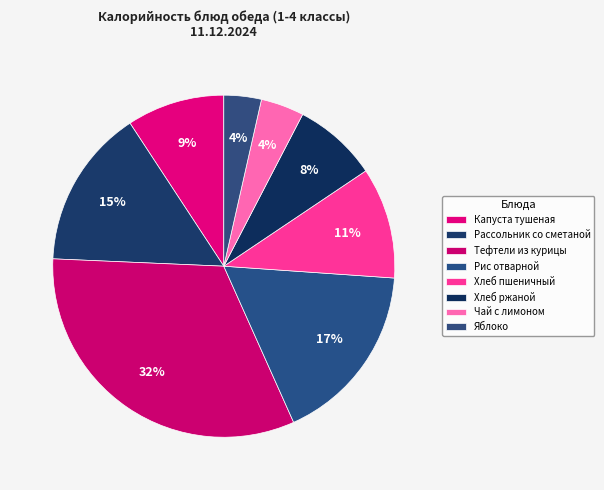

Is there a majority slice in this chart?

No